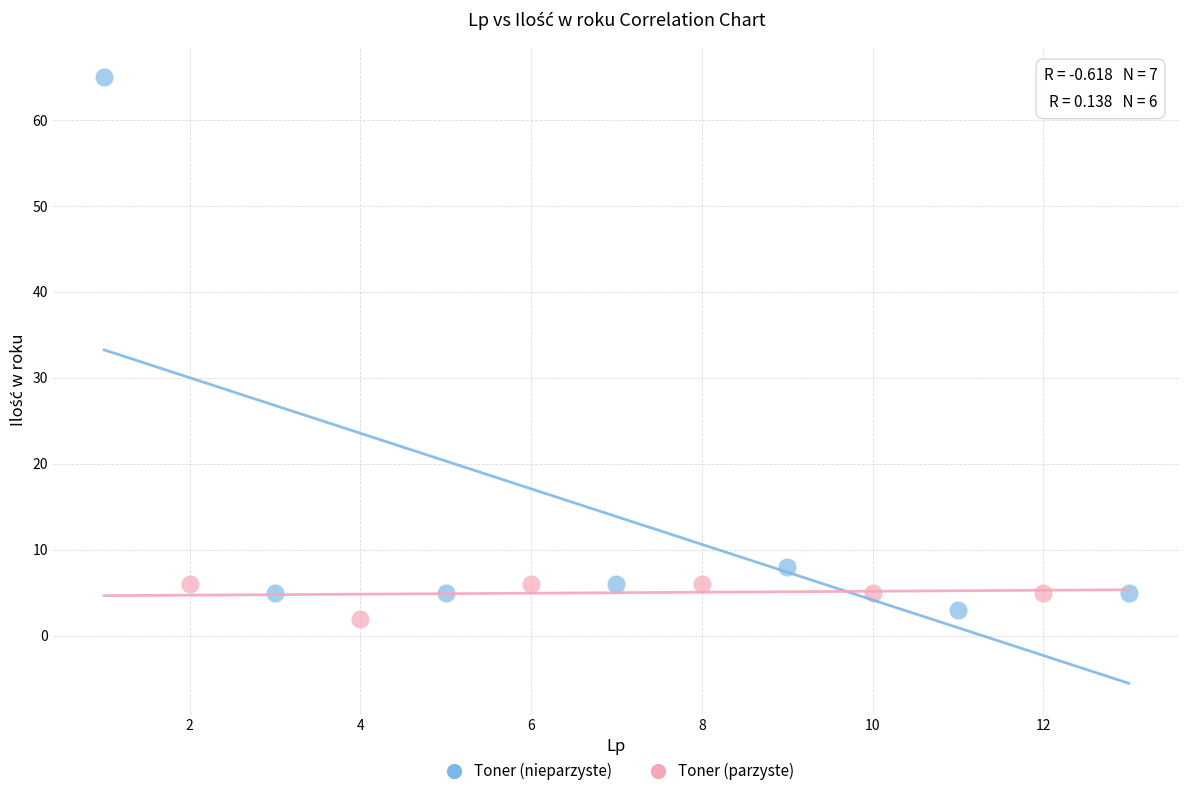

What are all the series names shown in the legend?

Toner (nieparzyste), Toner (parzyste)